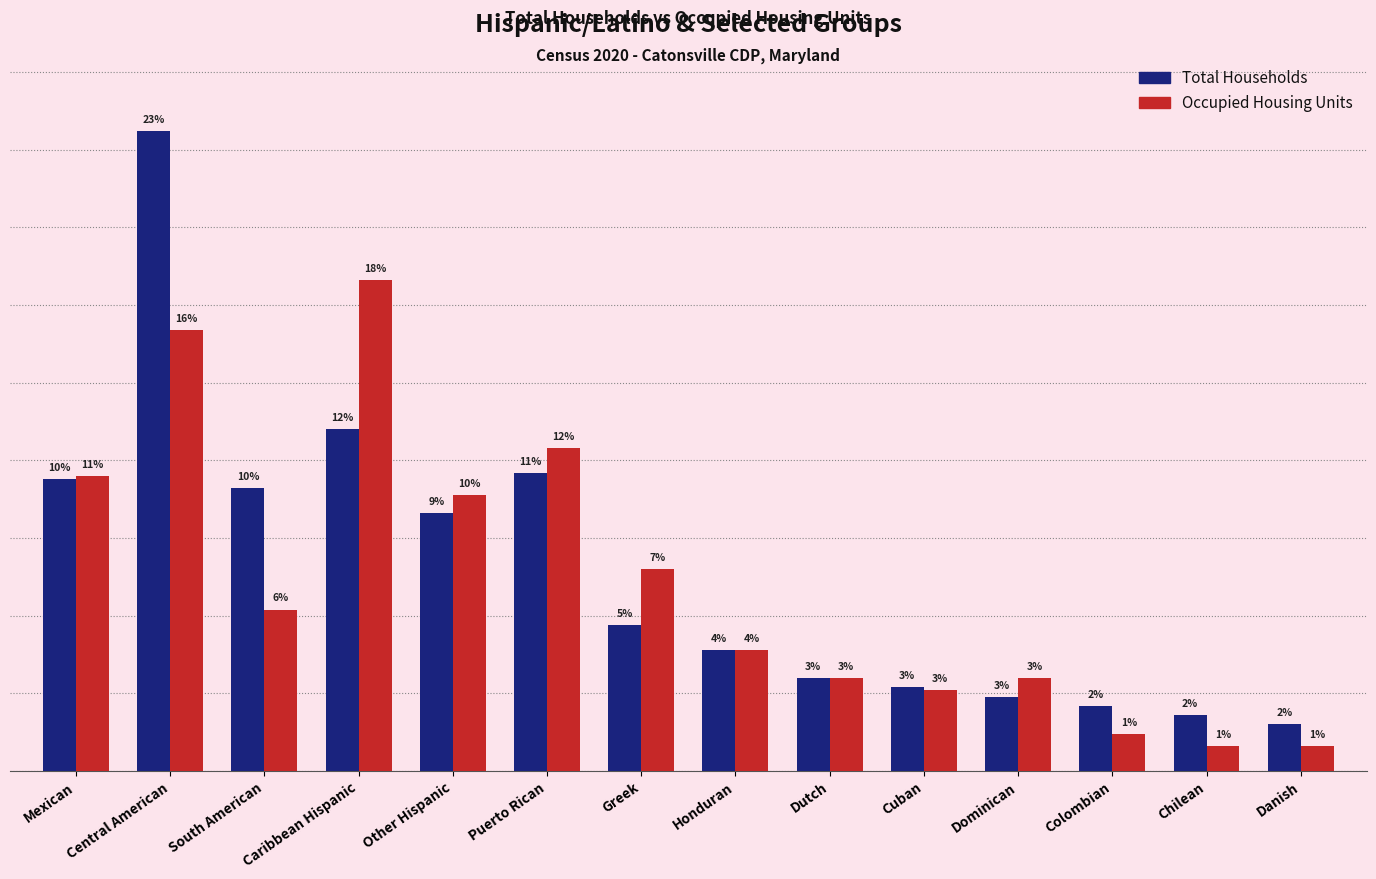

Where does the Total Households series first go above 47?

Mexican